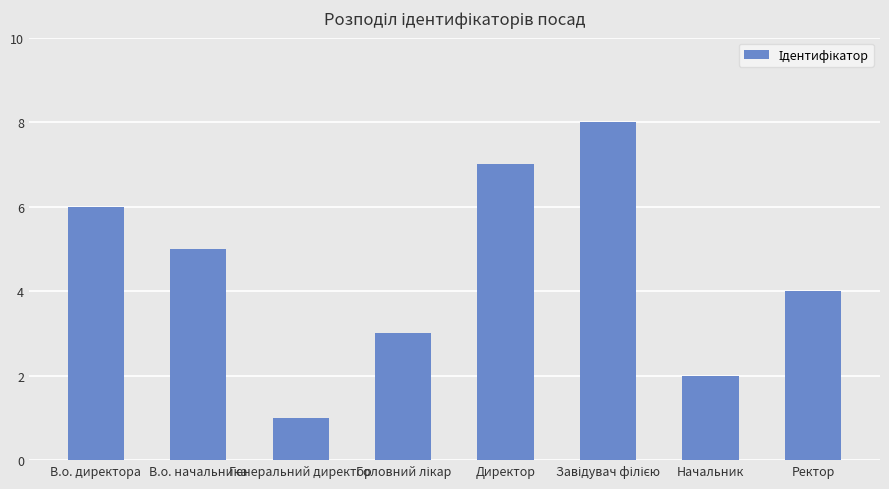

At which category does the chart reach its minimum across all series?

Генеральний директор